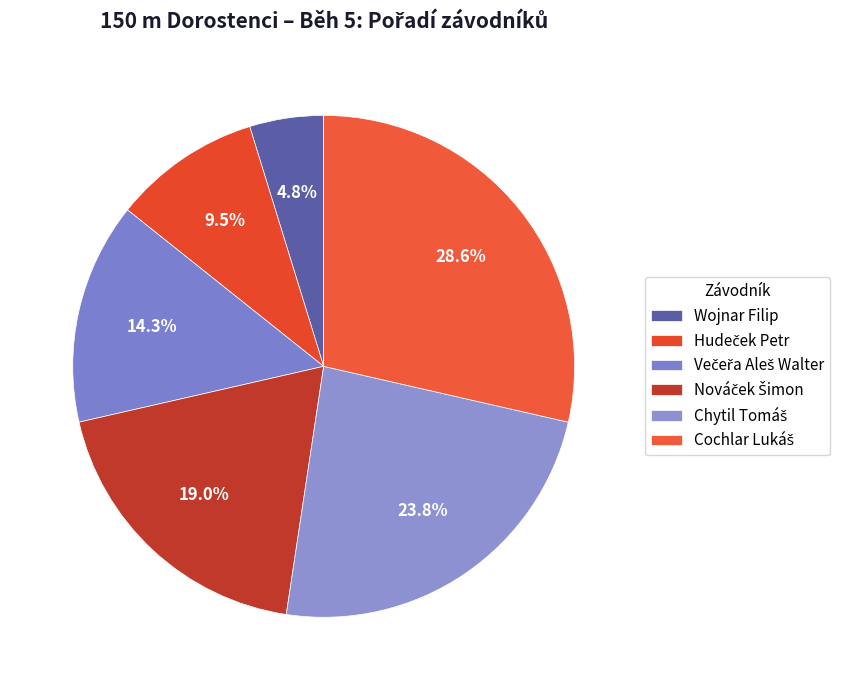

Is it true that Večeřa Aleš Walter is 27% of the pie?

False